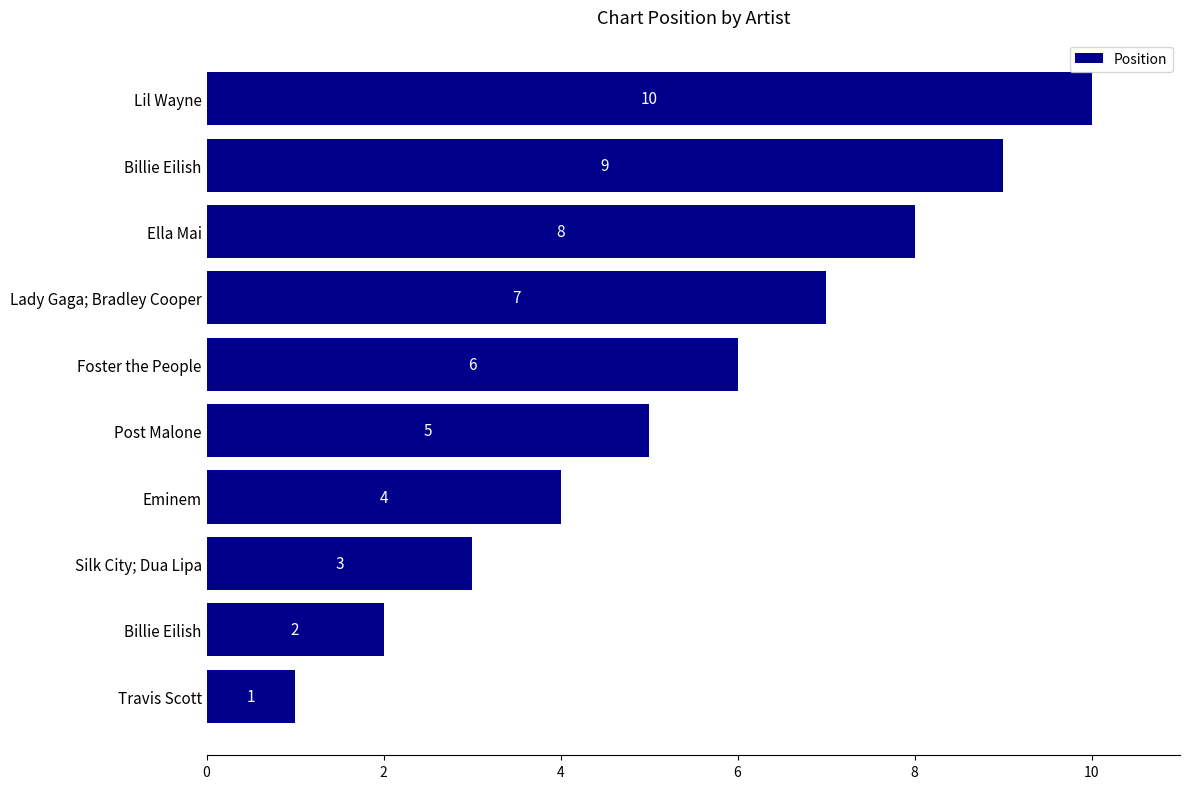

Are the bars horizontal?

Yes